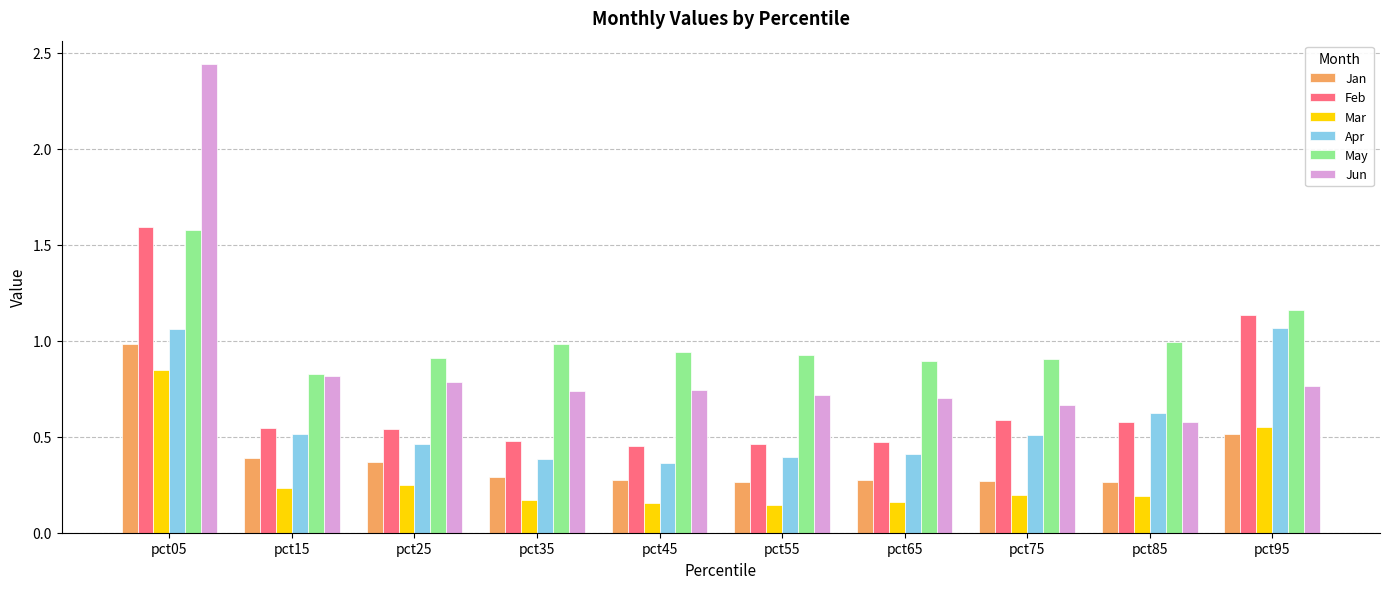

The Feb series shows 1.7 at pct95. True or false?

False